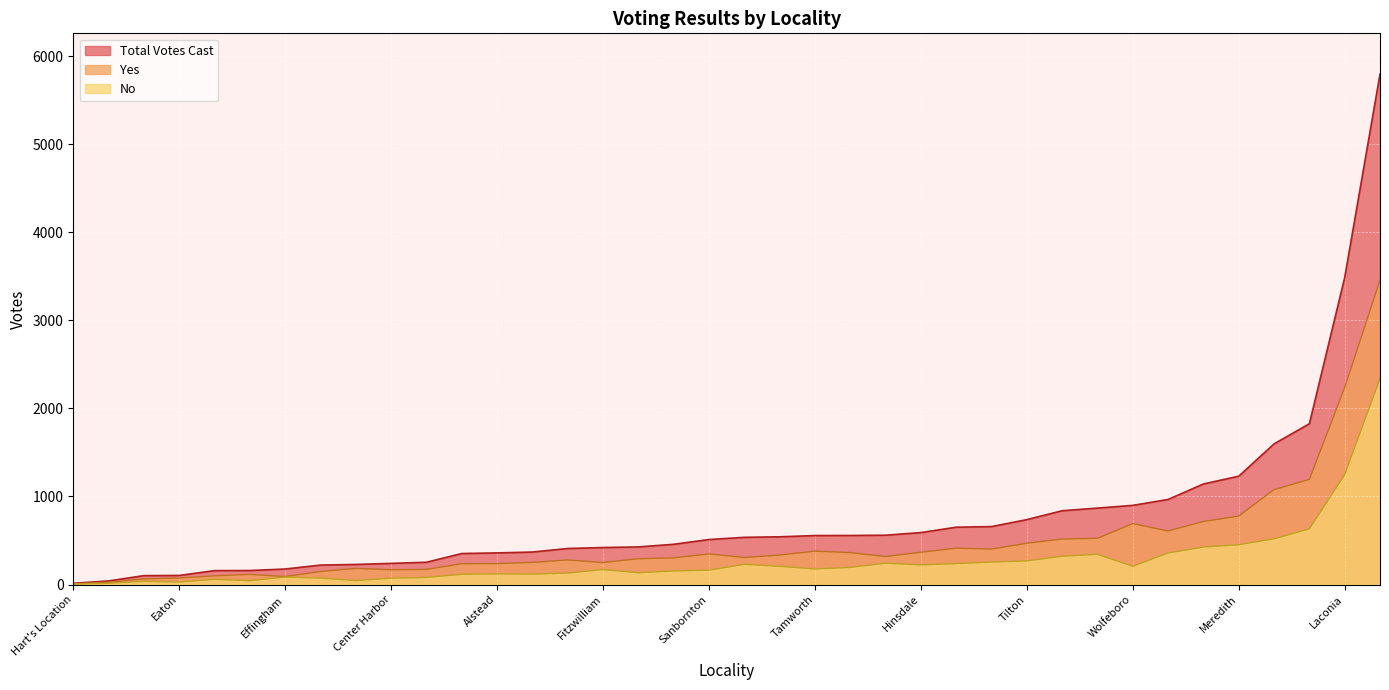

Which series has the largest range (max minus min)?

Total Votes Cast